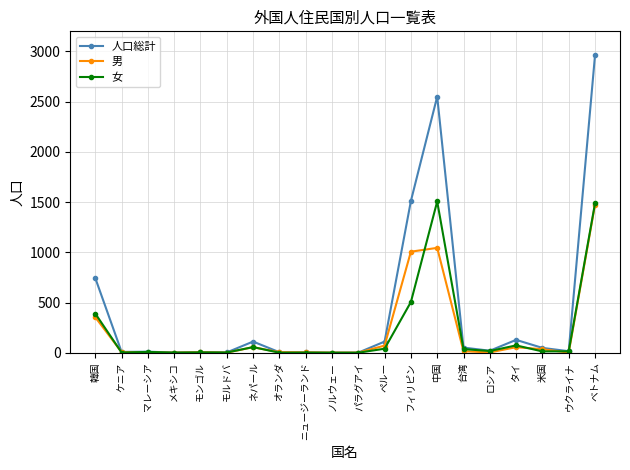

What is the difference between the highest and lowest values at 韓国?

390